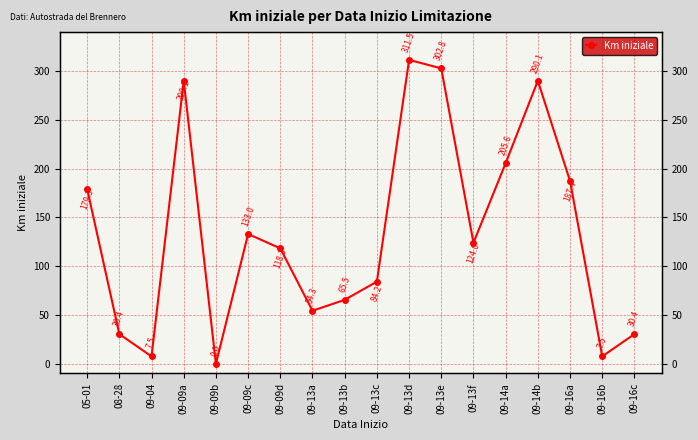

Which has a higher value, 09-13d or 09-14b?

09-13d